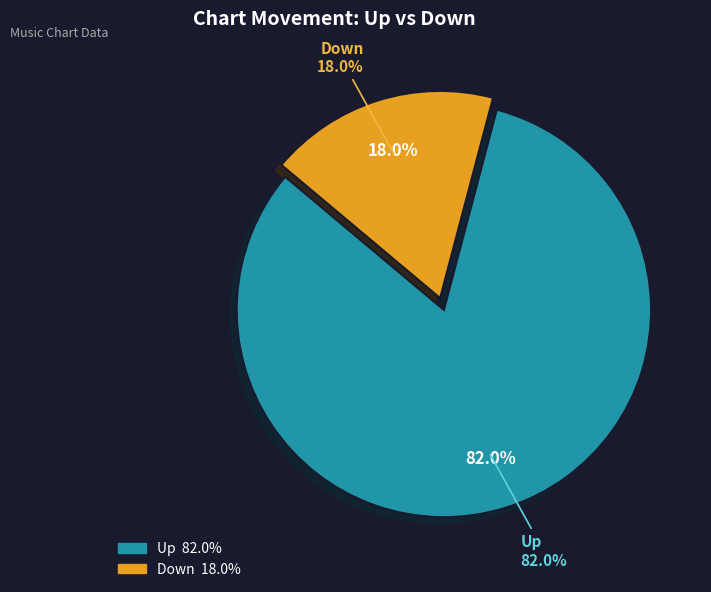

The up slice represents 92% of the pie. True or false?

False